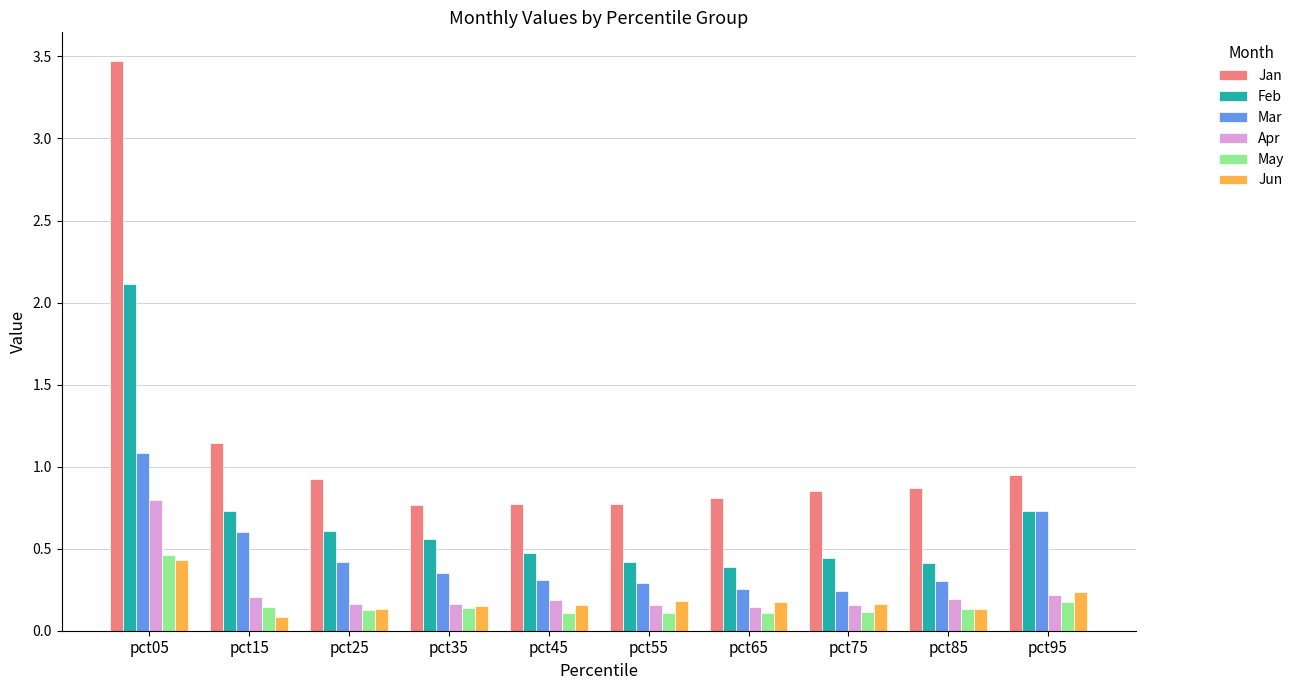

What is the difference between the maximum and second lowest values in the Jan series?

2.7